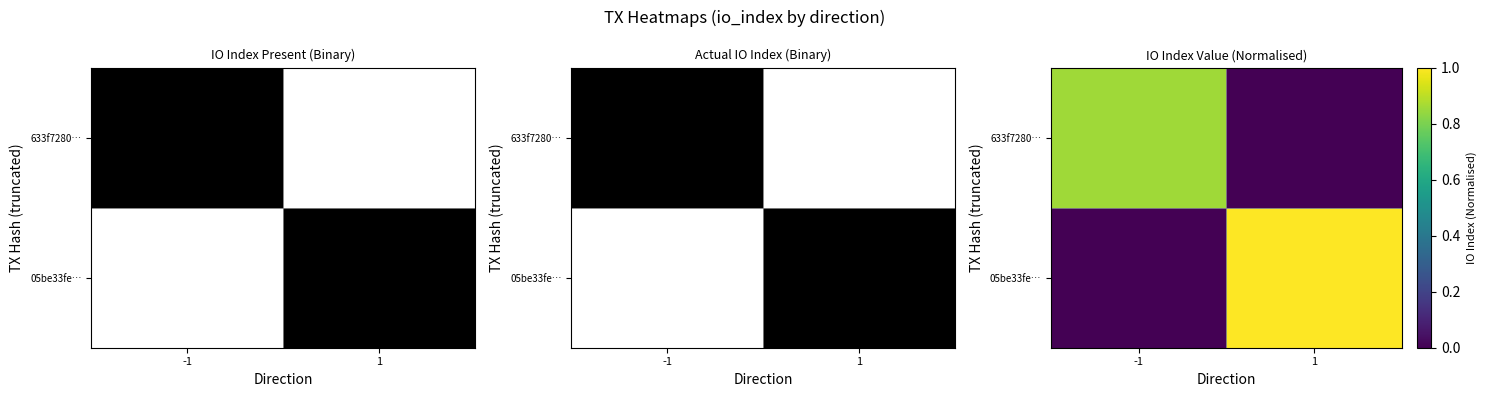

Count the 05be33fe… values in the range 0 to 1.

2